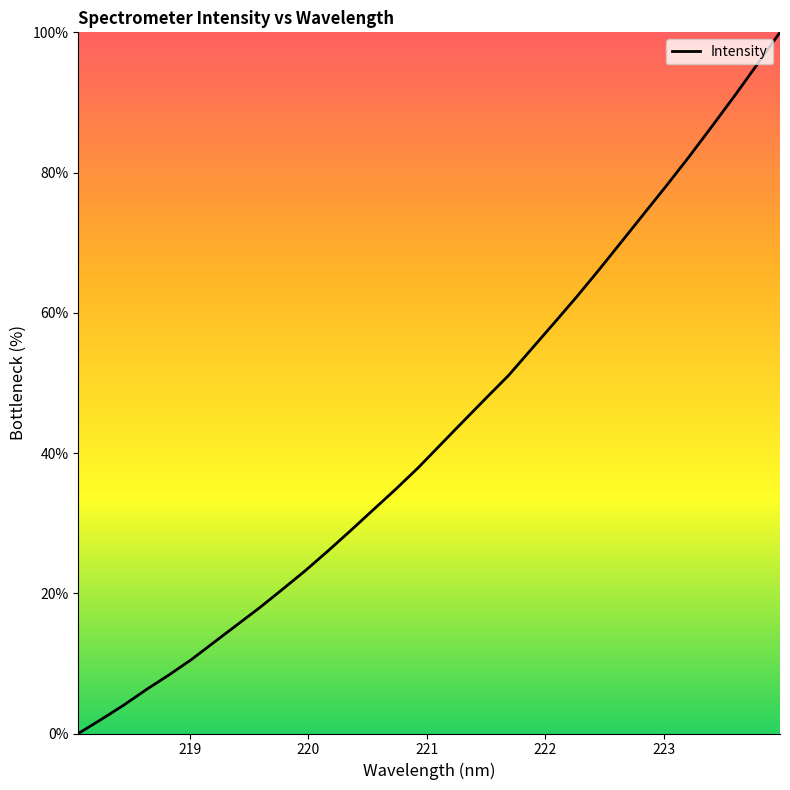

What is the maximum value shown in the chart?

100.0